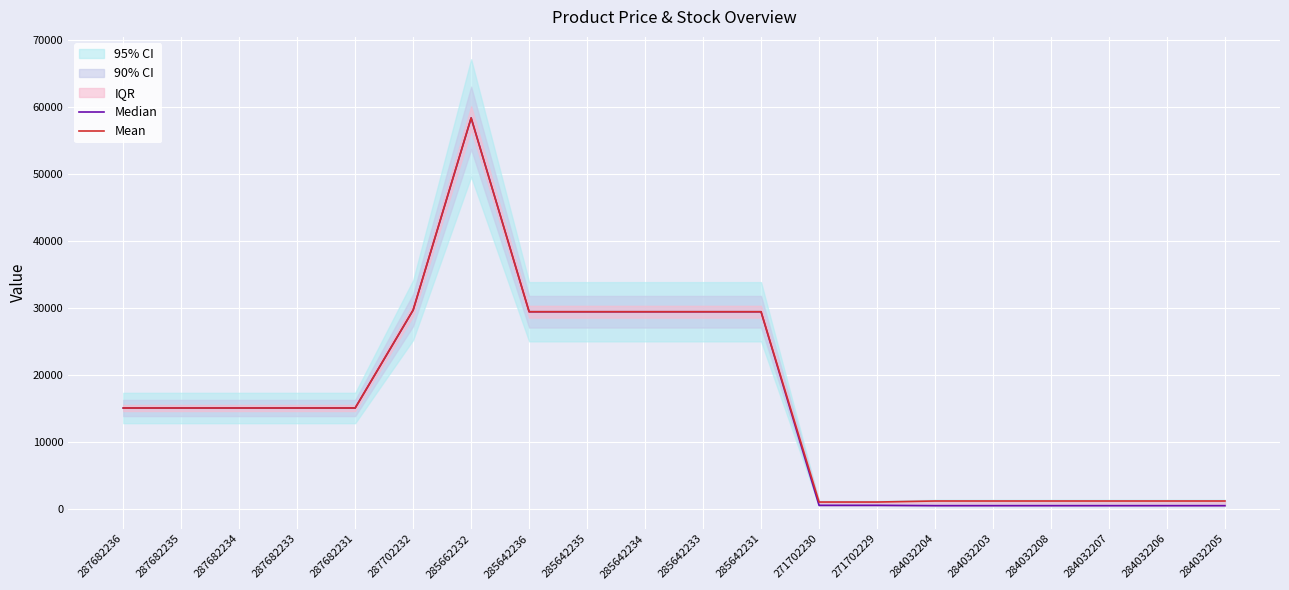

List the series in order of their peak value, lowest first.

Median, Mean